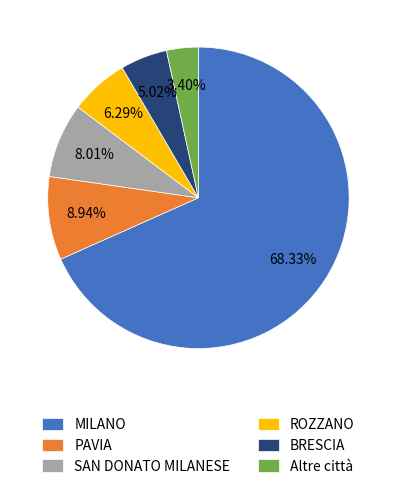

Rank the categories by value from highest to lowest.

MILANO, PAVIA, SAN DONATO MILANESE, ROZZANO, BRESCIA, Altre città